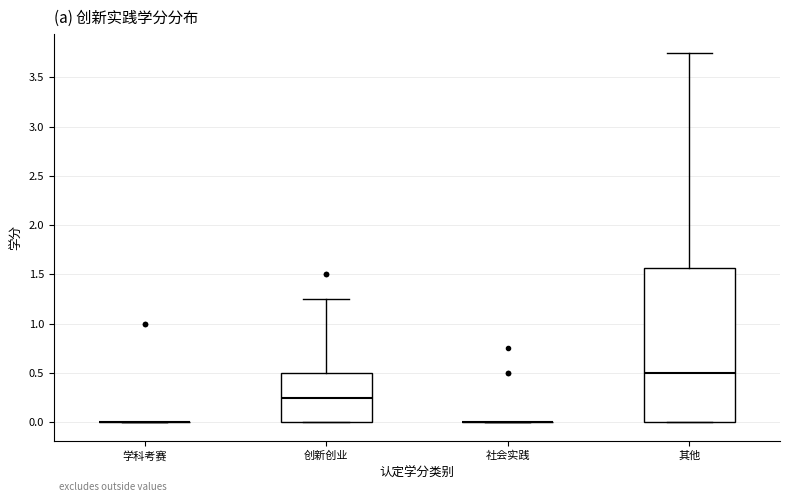

Where is the lower edge of the box for 创新创业 on the y-axis? The values are not printed on the chart, so give them approximately, as read against the axis.

0.00